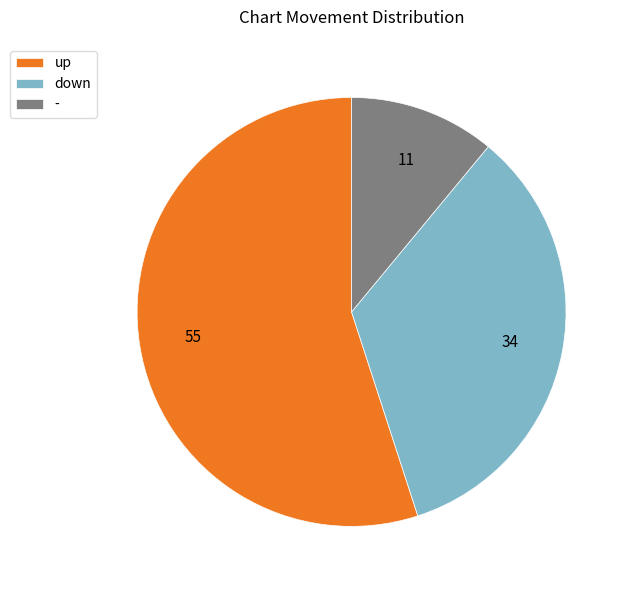

Between up and down, which is larger?

up